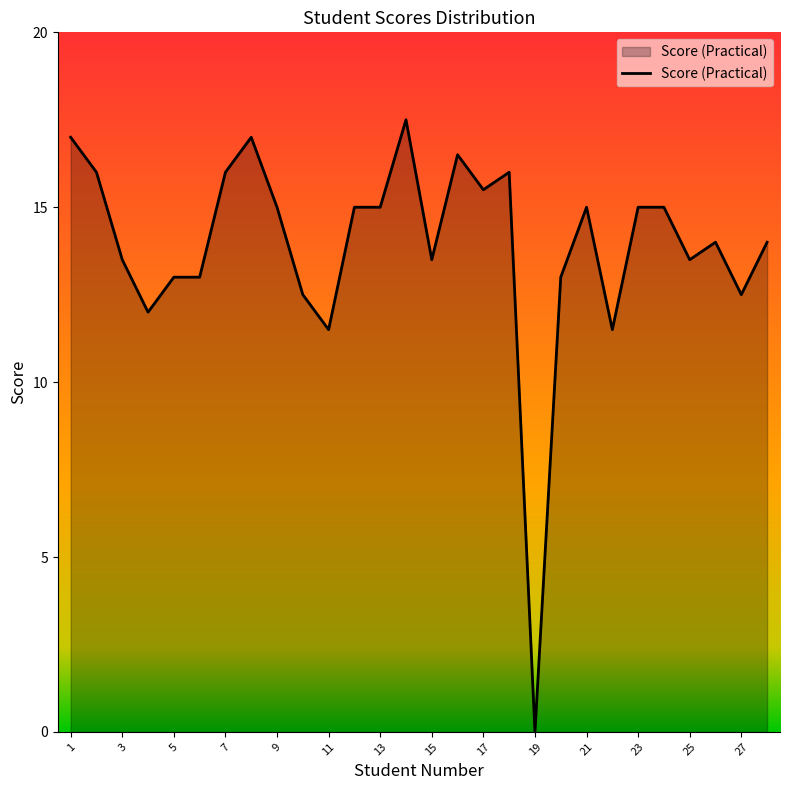

What is the difference between the maximum and minimum values?

17.5